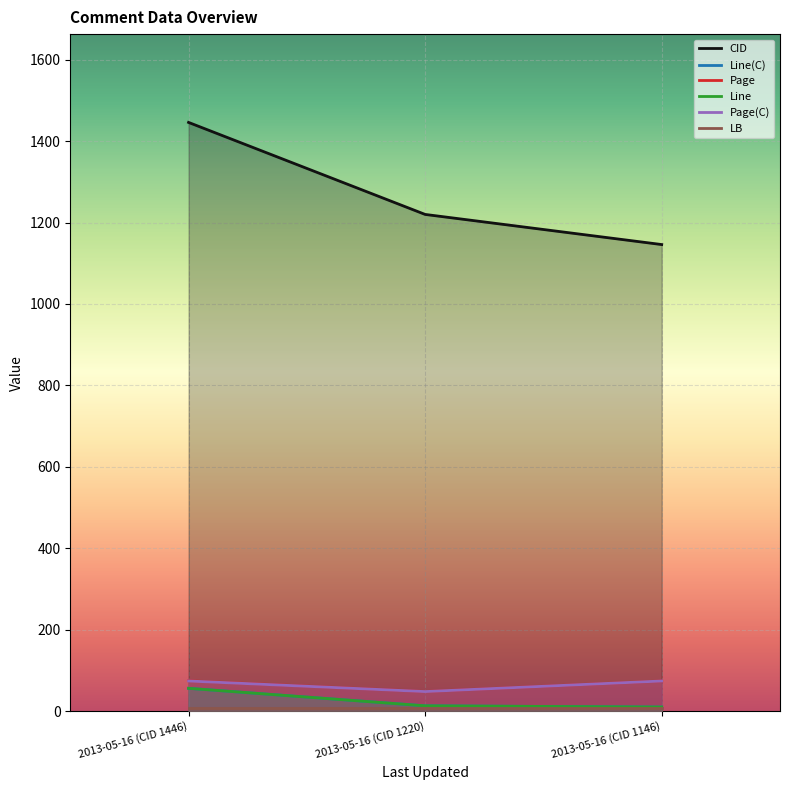

Is it true that Page(C) equals 48.0 at 2013-05-16 (CID 1220)?

True